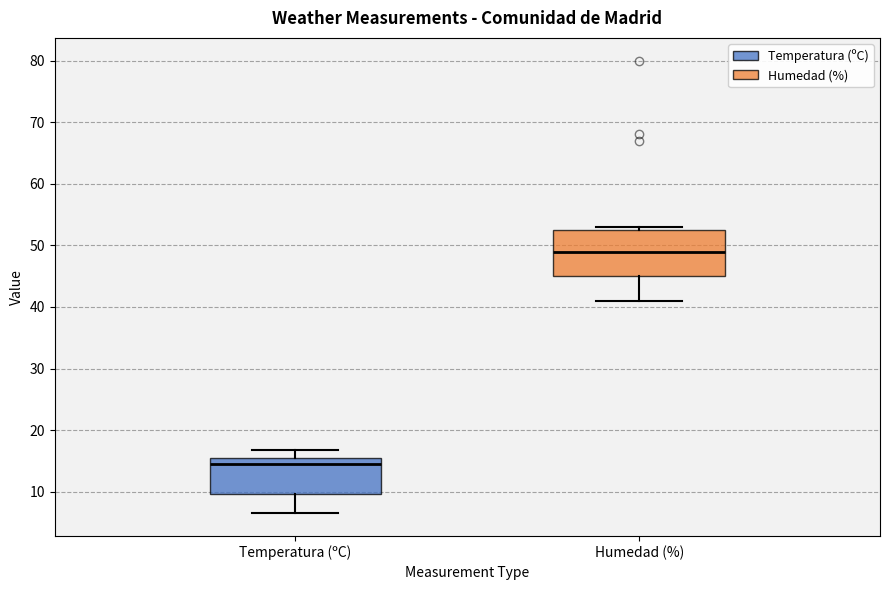

Reading left to right, transcribe this box plot: for each box, give where its median line is, the range the box spans, and where its two whiskers end, as read against the y-axis. The values are not printed on the chart, so give them approximately, as read against the axis.

Temperatura (ºC): median 15, box 10 to 16, whiskers 7 to 17
Humedad (%): median 49, box 45 to 53, whiskers 41 to 53 (just above the box's upper edge)